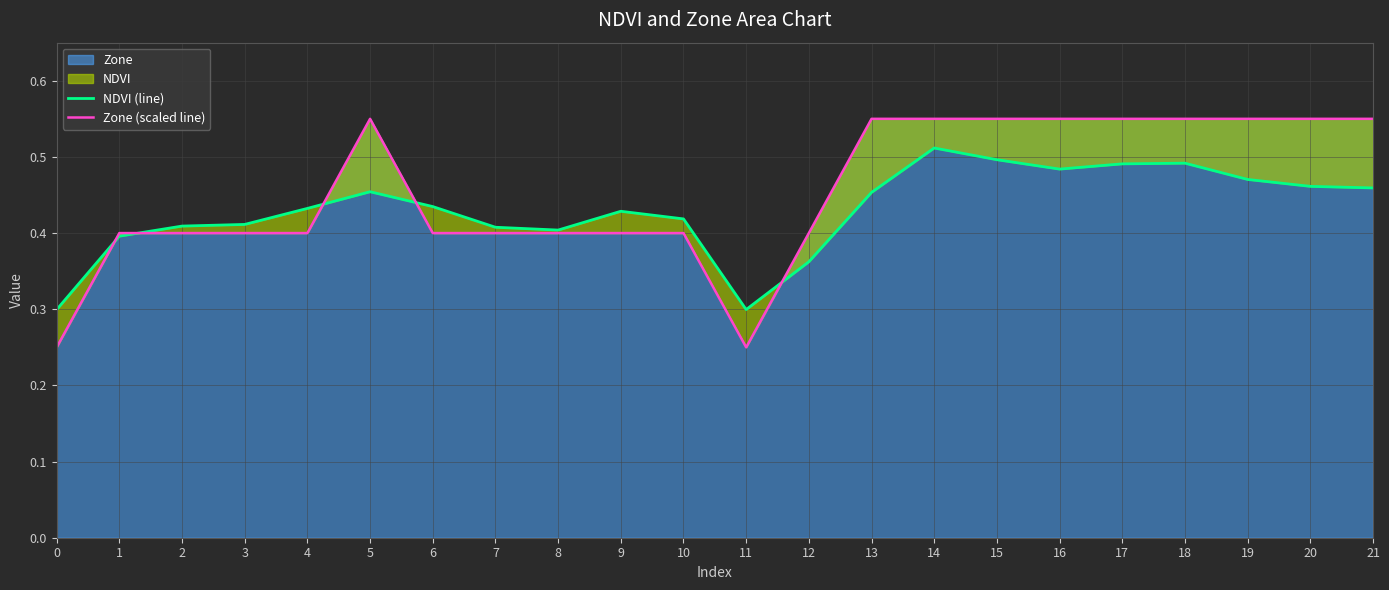

How many NDVI (line) values are between 0 and 1?

22